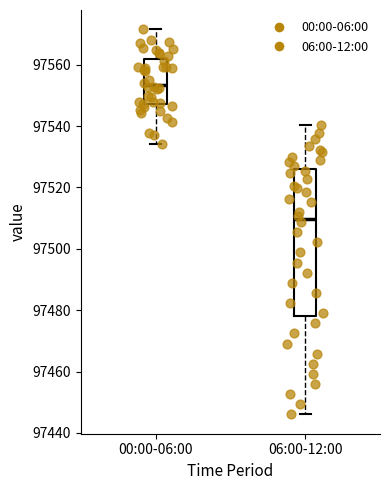

Which box is the tallest, from its lower edge to its upper edge?

06:00-12:00